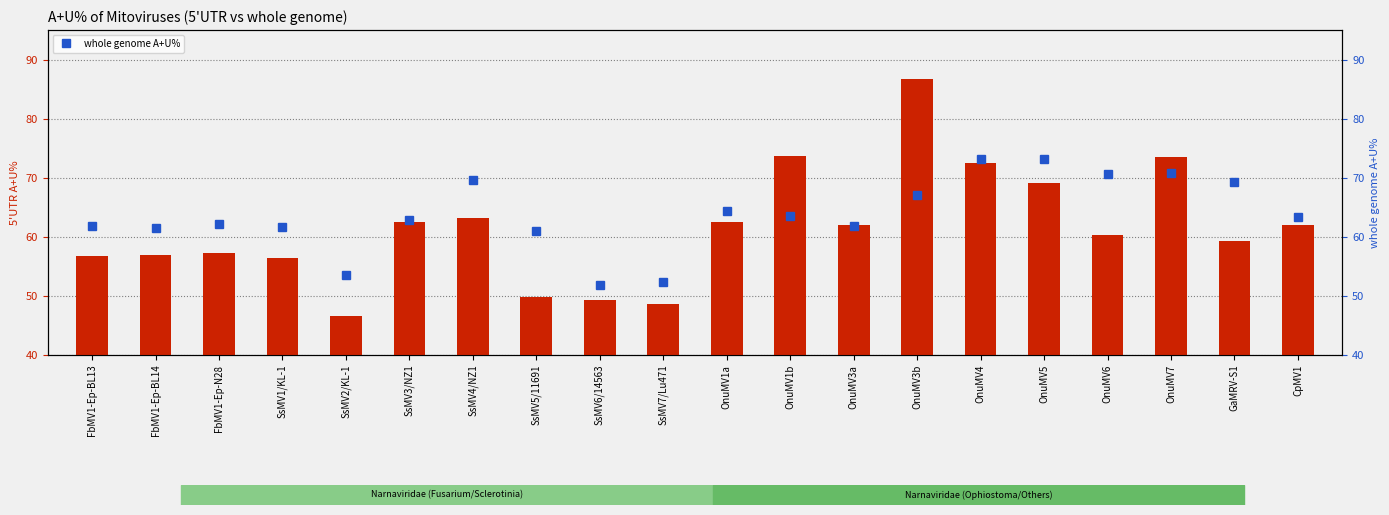

Does the chart contain any negative values?

No